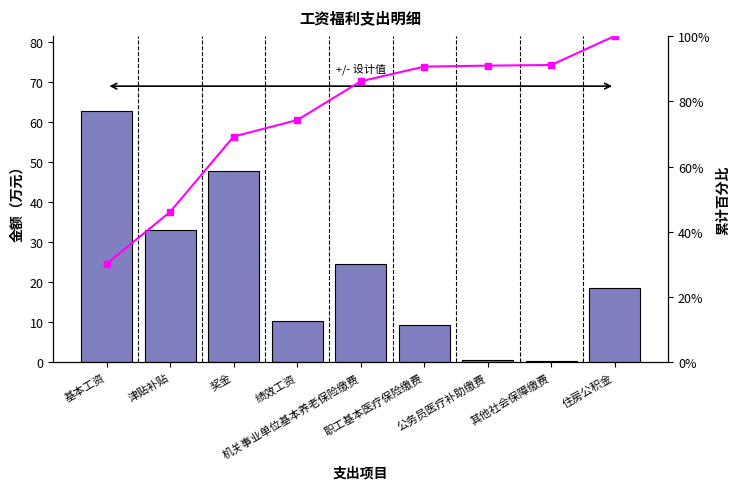

How many groups of bars are there?

9